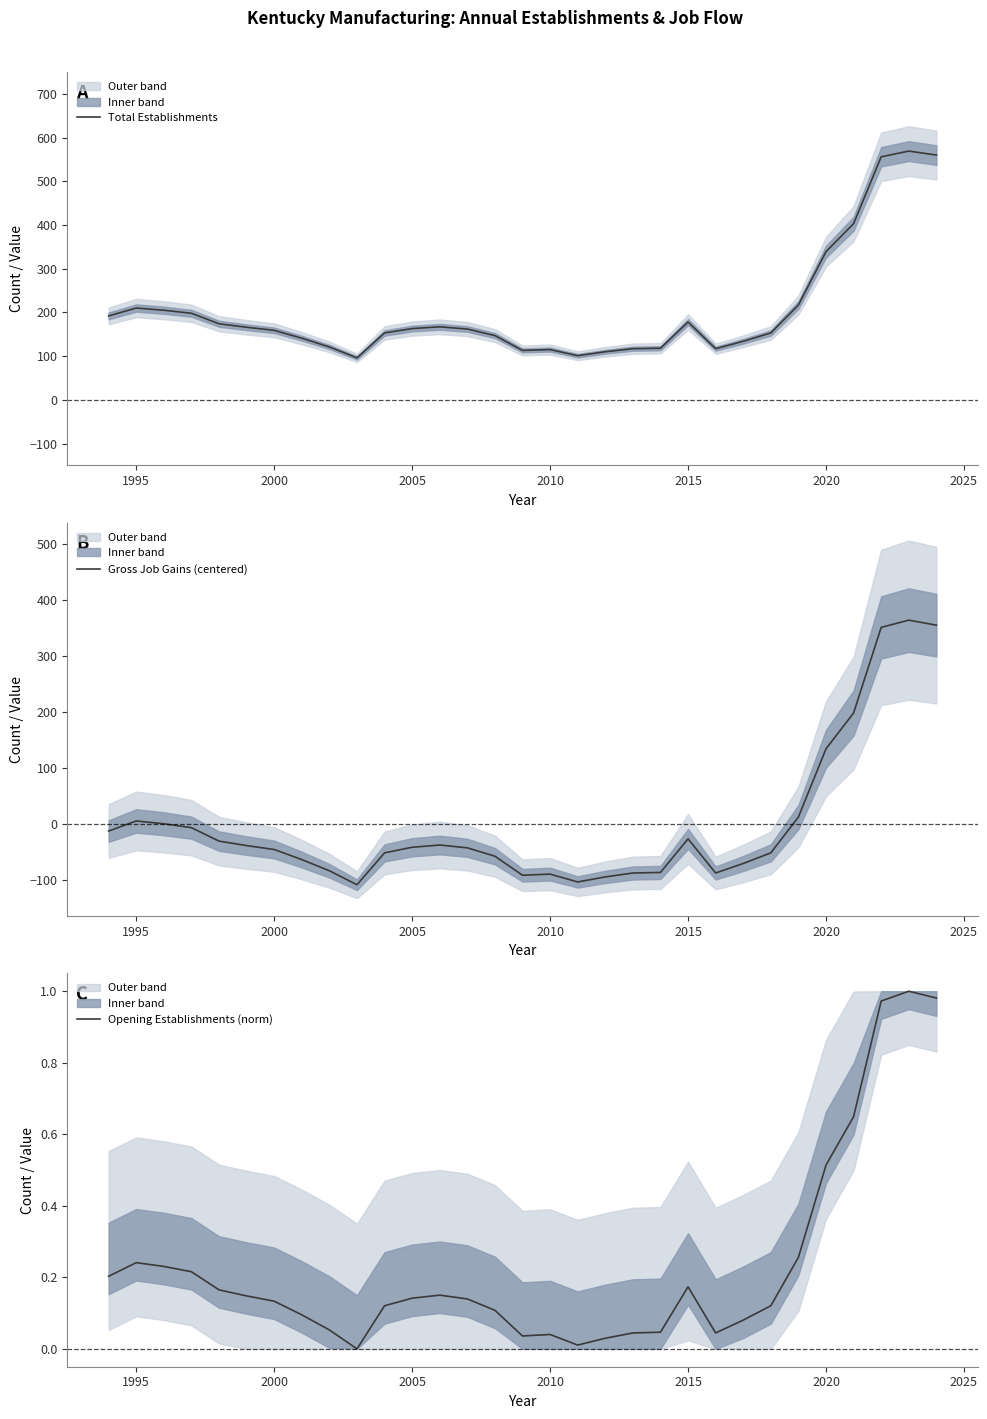

How many data points does each series have?

31